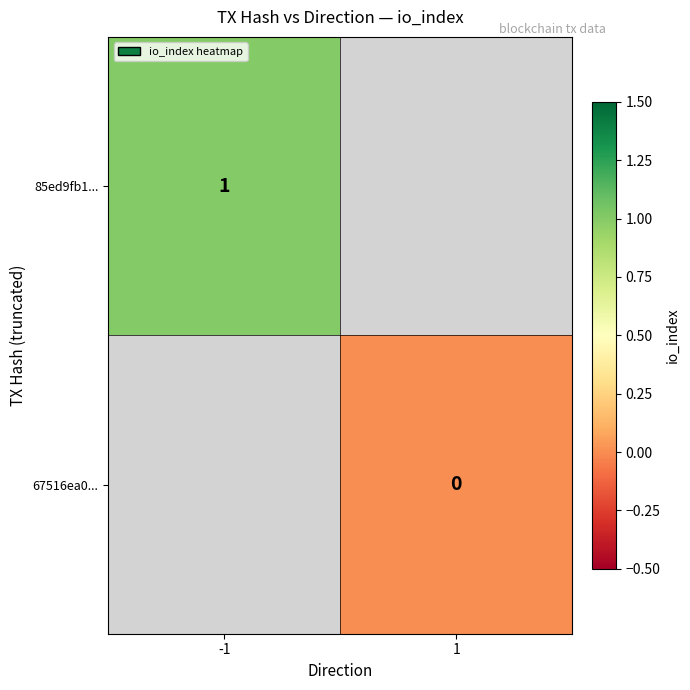

Is it true that 85ed9fb1... equals 2 at -1?

False